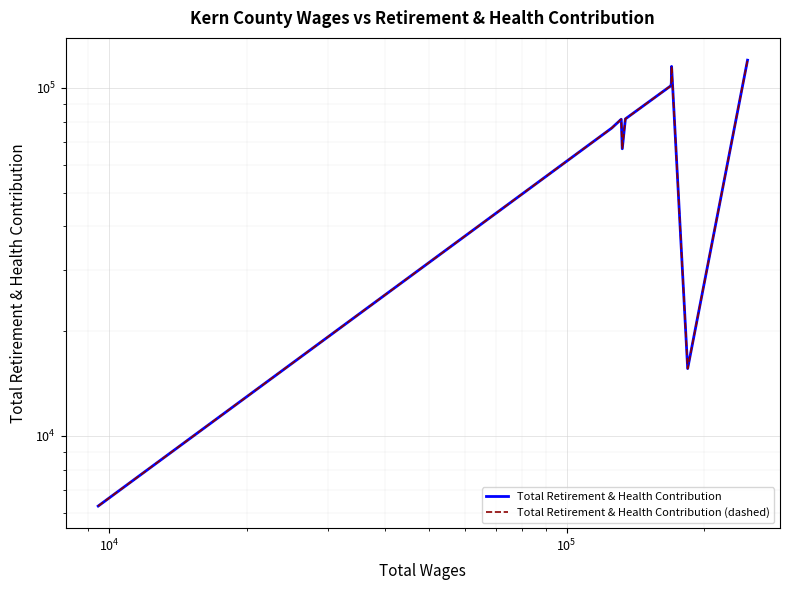

What is the lowest value of the Total Retirement & Health Contribution series?

6282